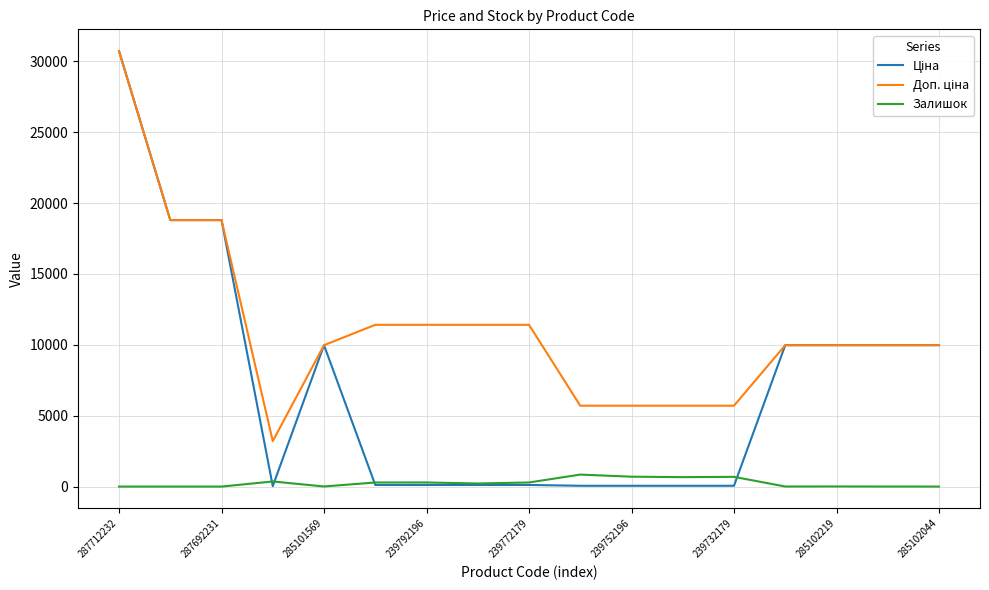

What is the highest value of the Залишок series?

845.0